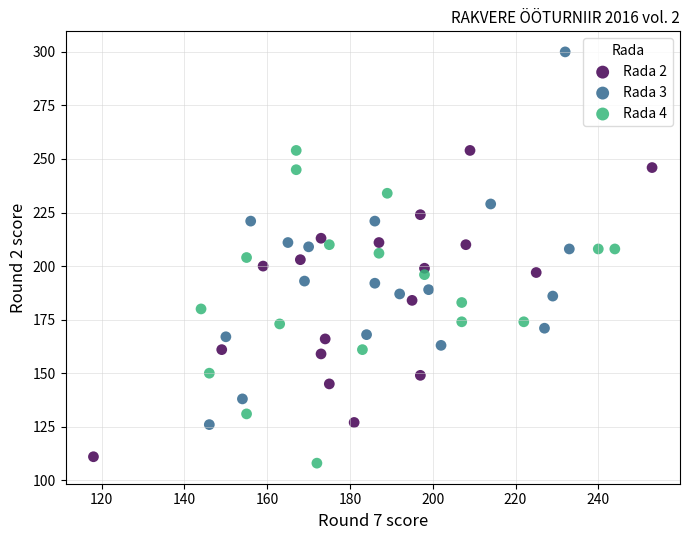

Which series reaches the maximum Y coordinate?

Rada 3